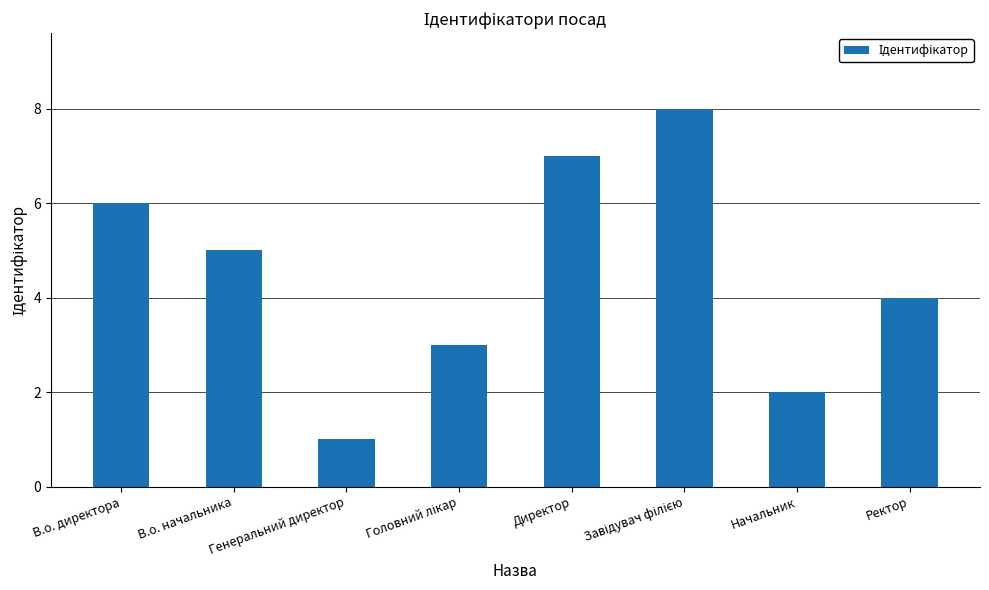

What is the difference between the values at Начальник and В.о. начальника?

3